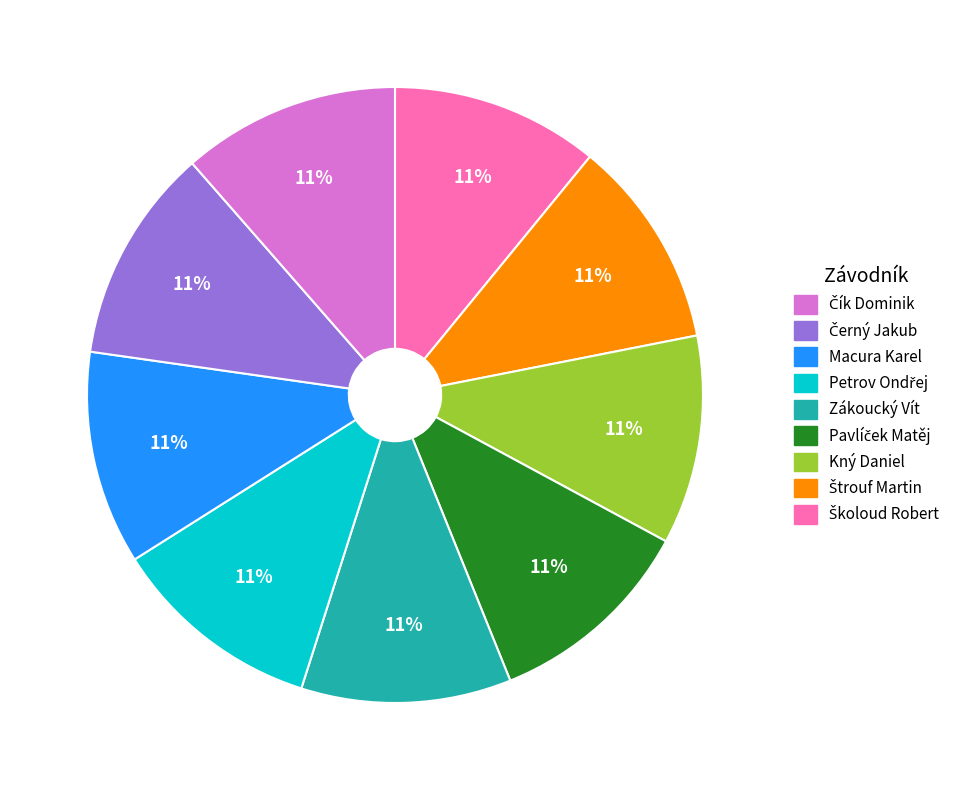

To the nearest percent, what is the average slice percentage?

11%